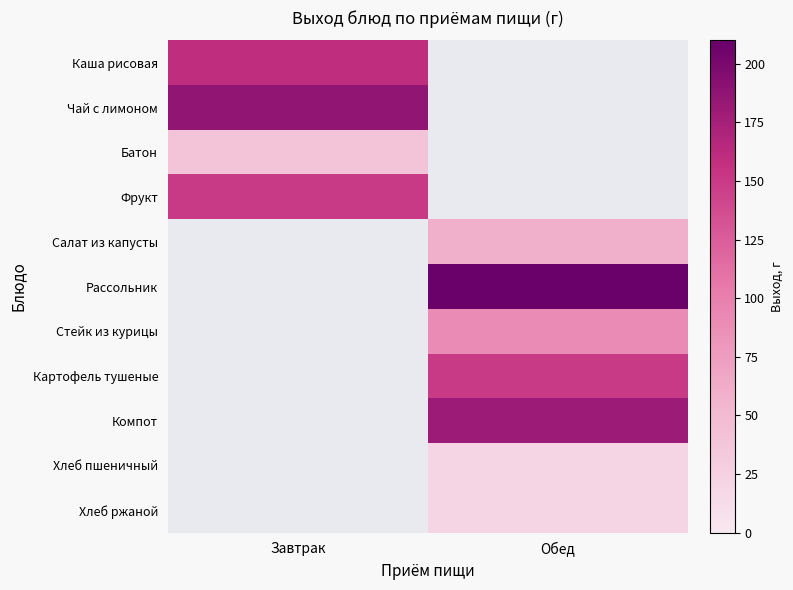

What is the highest value of the Каша рисовая series?

160.0